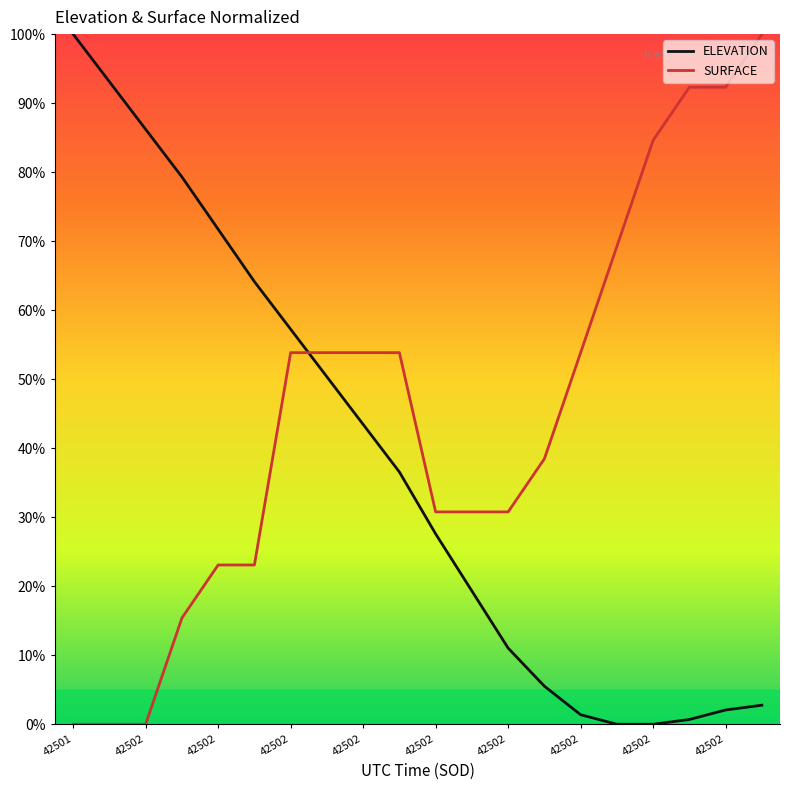

What are all the series names shown in the legend?

ELEVATION, SURFACE